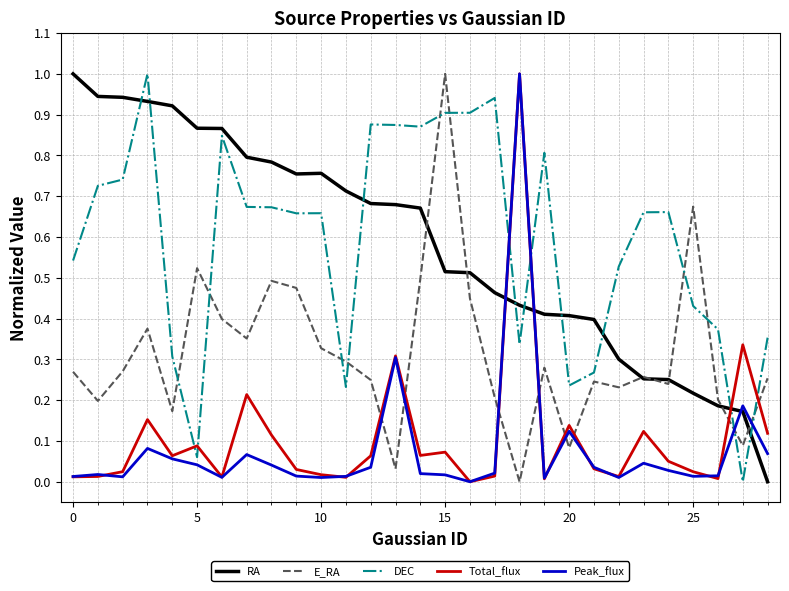

How many series are shown in this chart?

5